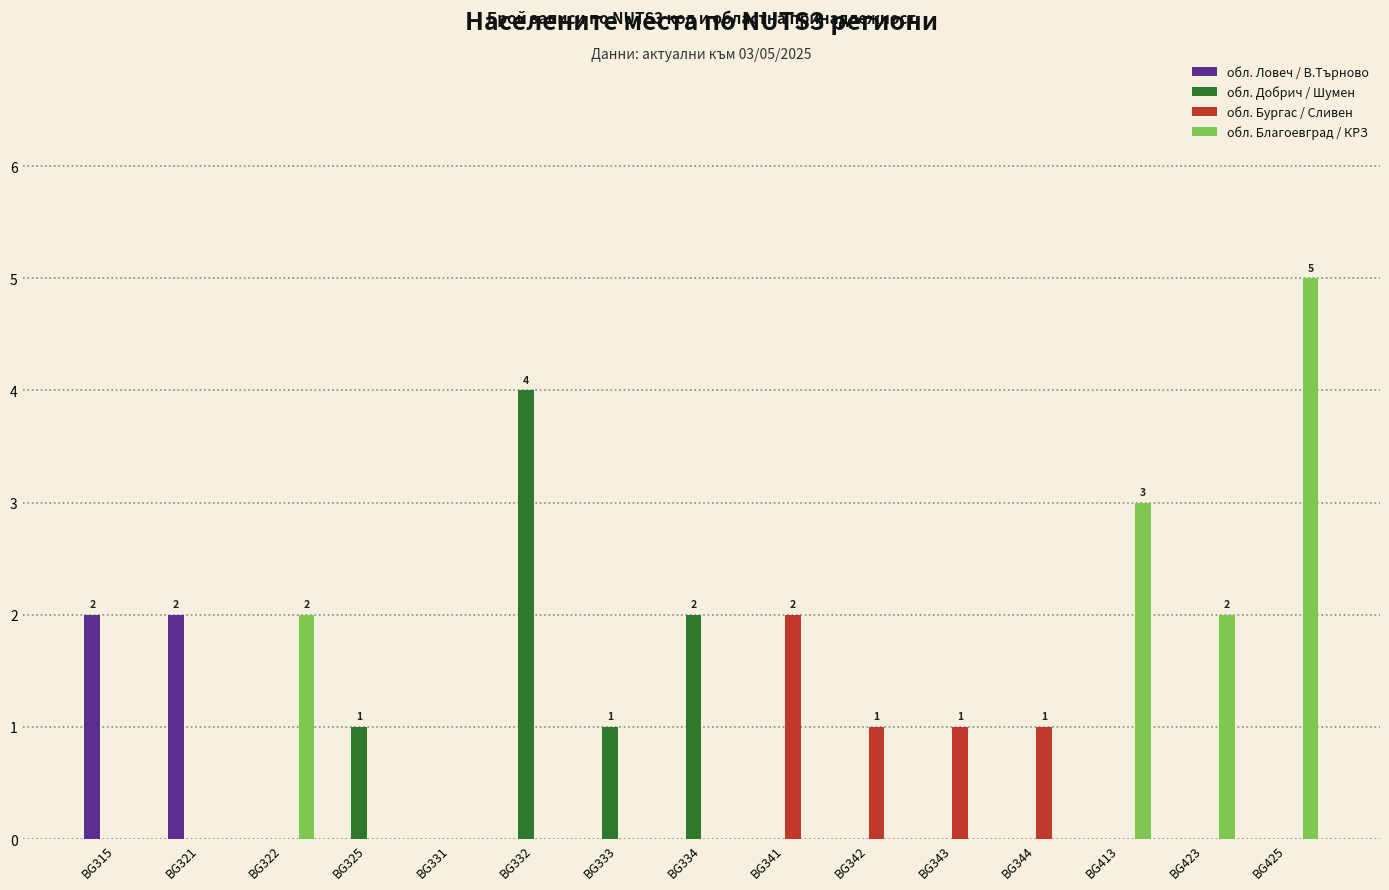

What is the maximum value shown in the chart?

5